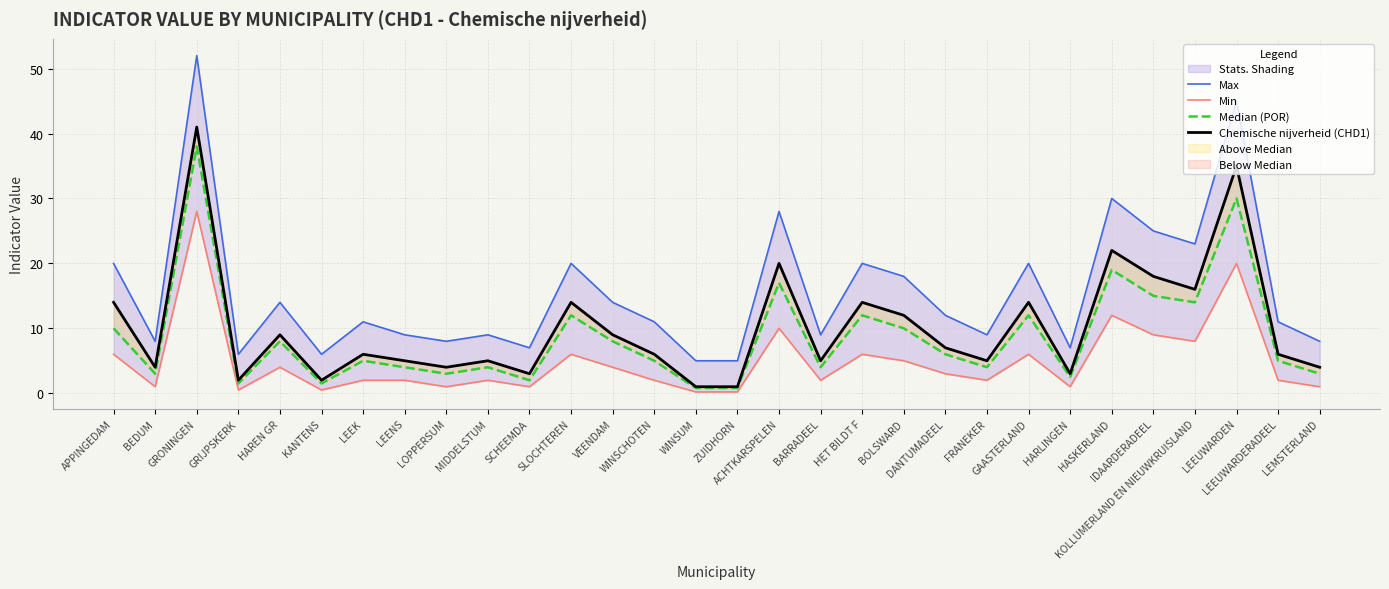

Between BEDUM and LEEUWARDEN, which series saw the biggest shift?

Max